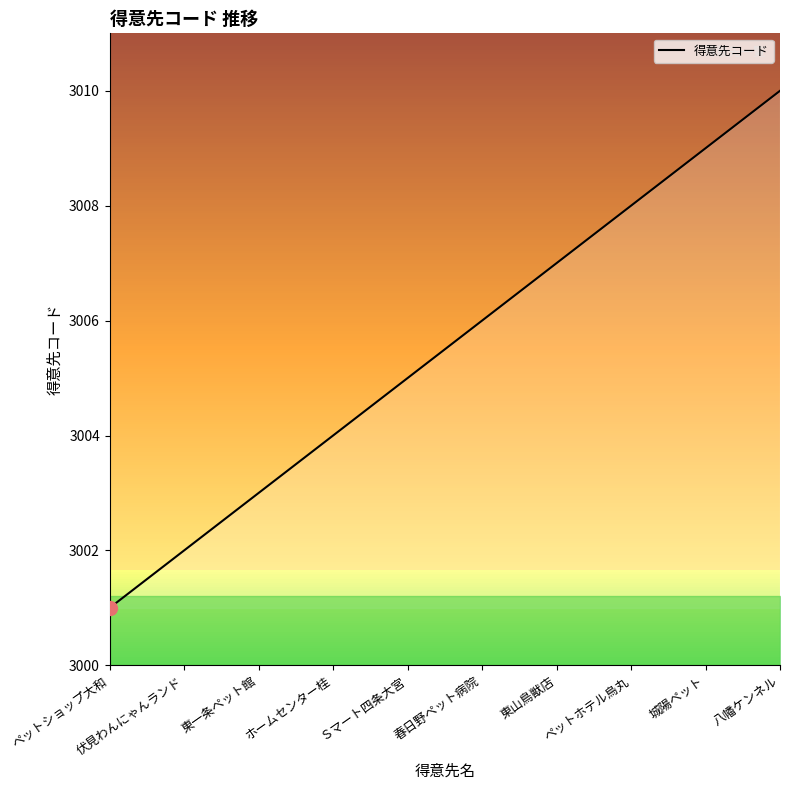

What is the difference between the second highest and minimum values?

8